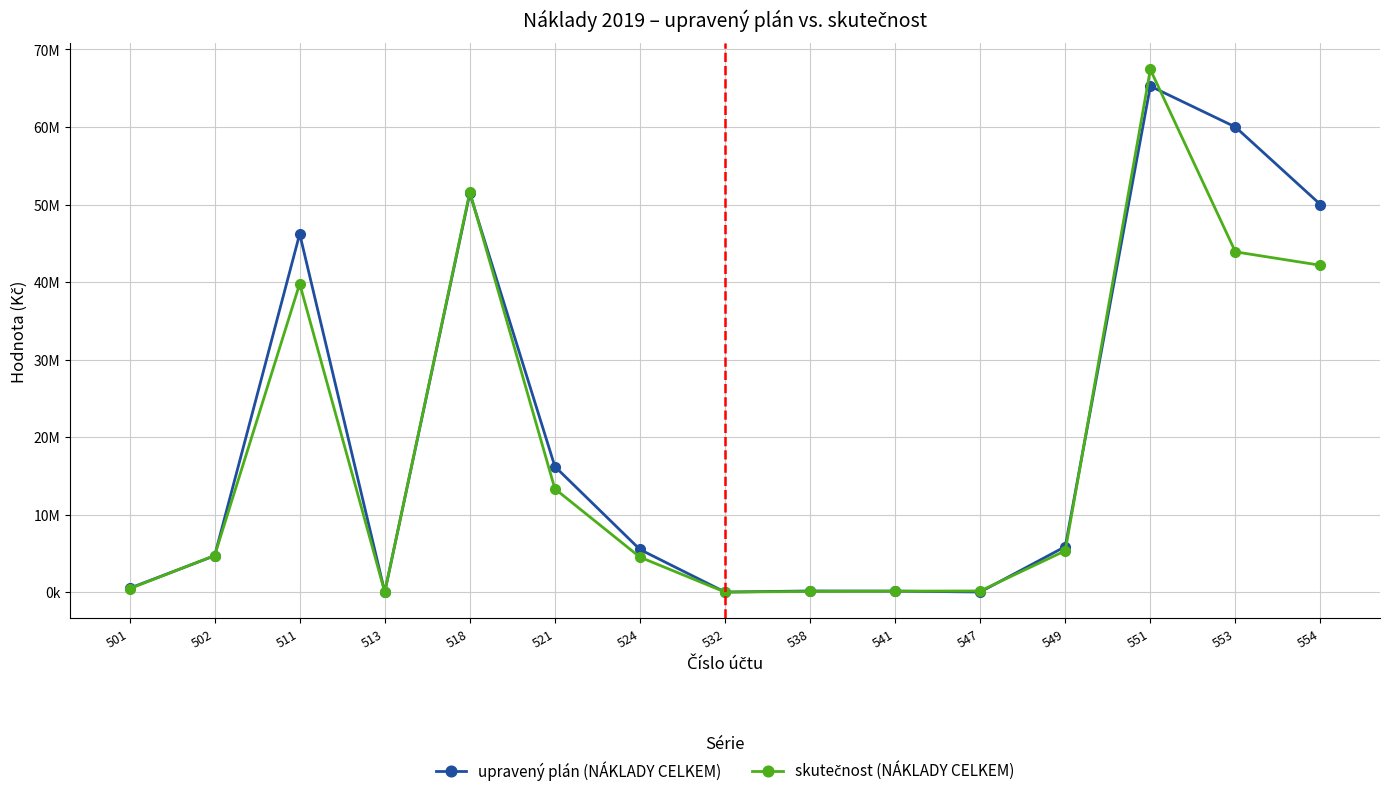

What is the sum of all skutečnost (NÁKLADY CELKEM) values?

273580832.7